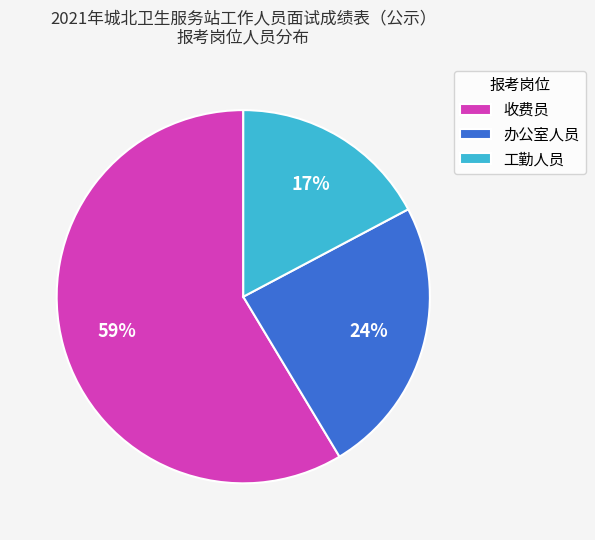

Which category has the biggest portion of the pie?

收费员